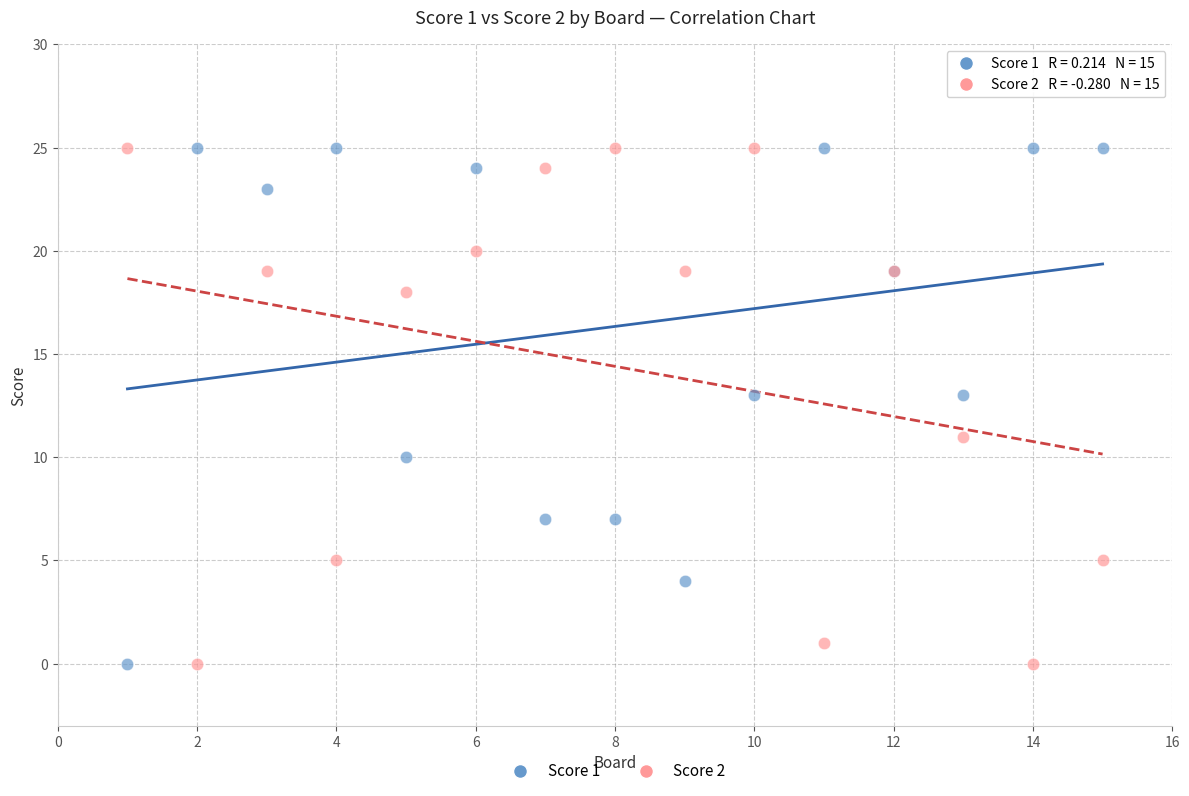

What is the X range (max minus min) for the scatter plot?

14